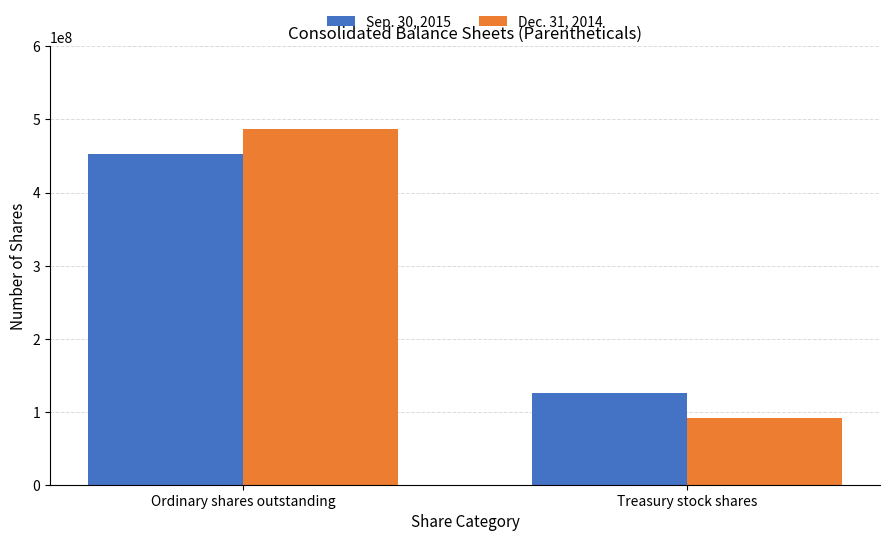

How many groups of bars are there?

2